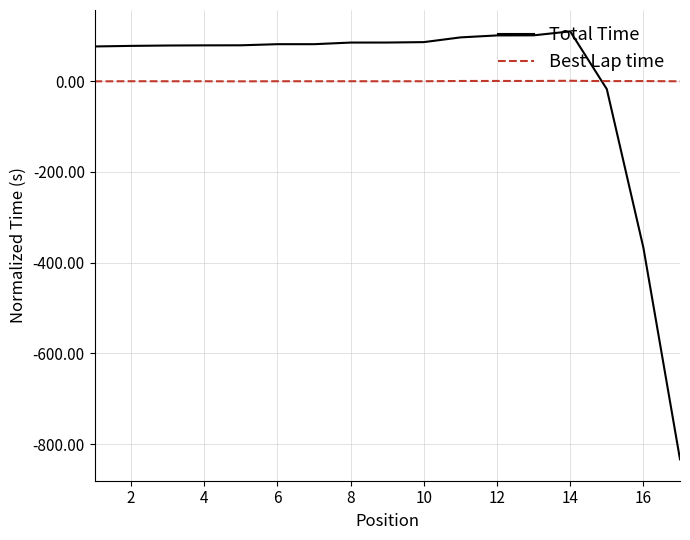

Rank the series by their maximum value, from highest to lowest.

Total Time, Best Lap time